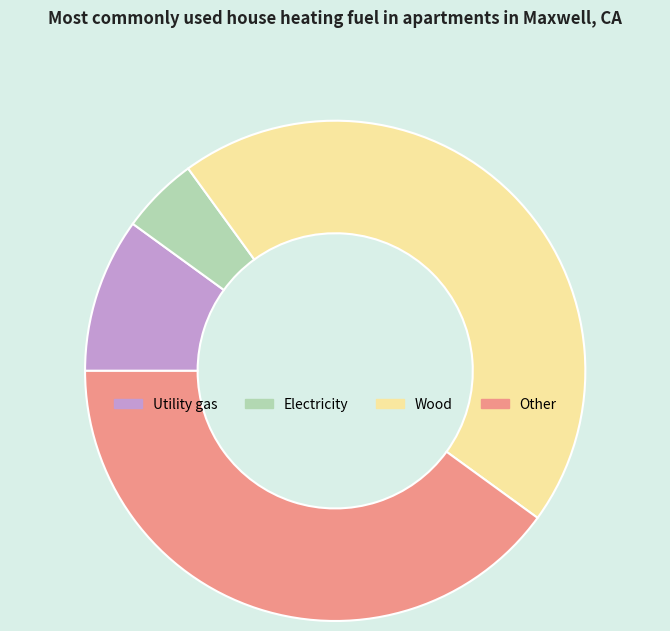

Does any single category account for the majority?

No